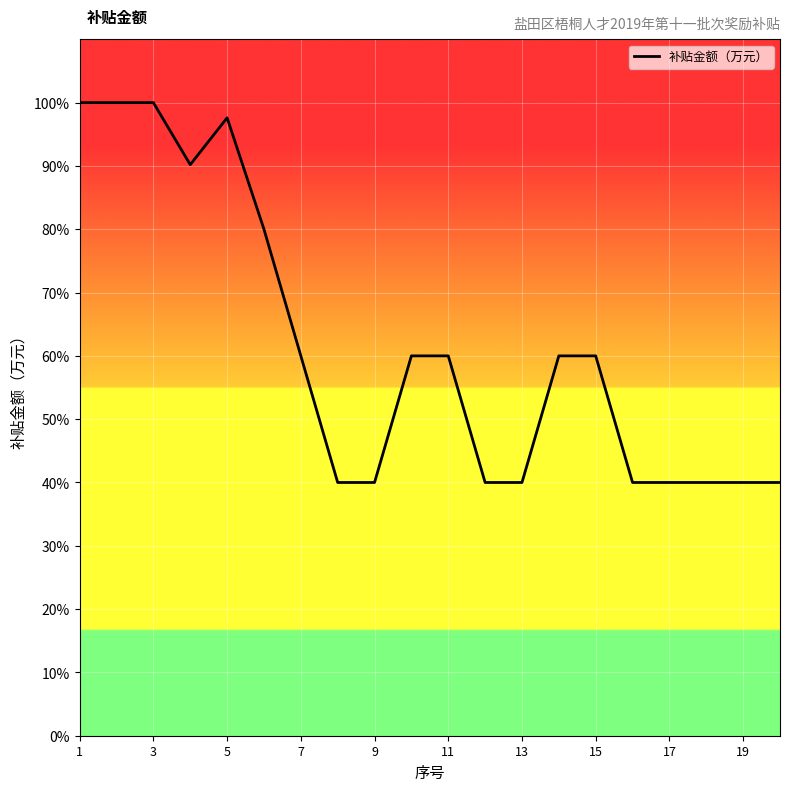

What is the sum of all values?

1227.8